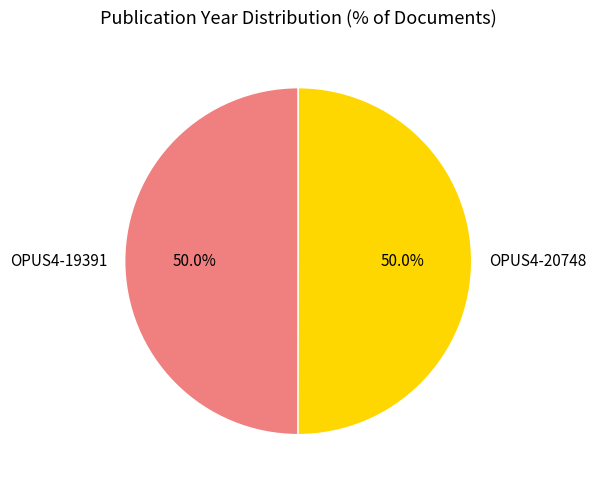

What percentage is NOT represented by OPUS4-20748?

50.0%